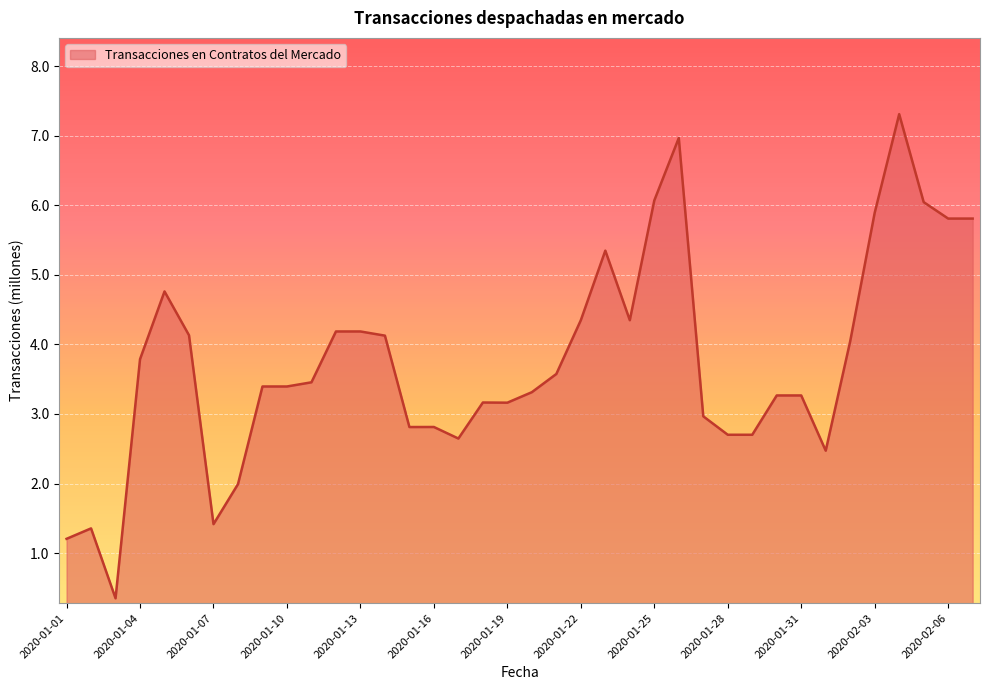

What is the greatest value displayed?

7.3